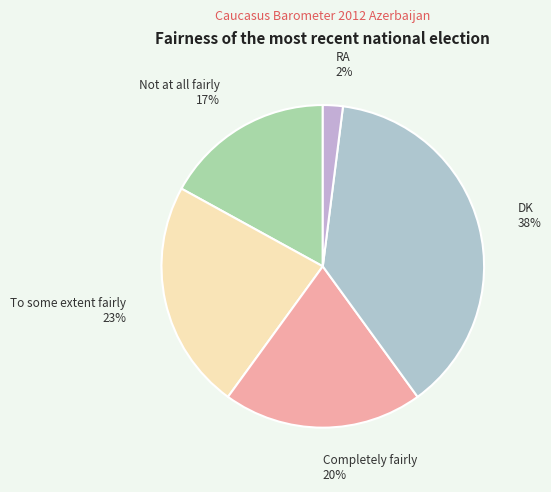

What is the ratio of the value at DK to the value at Completely fairly?

1.9